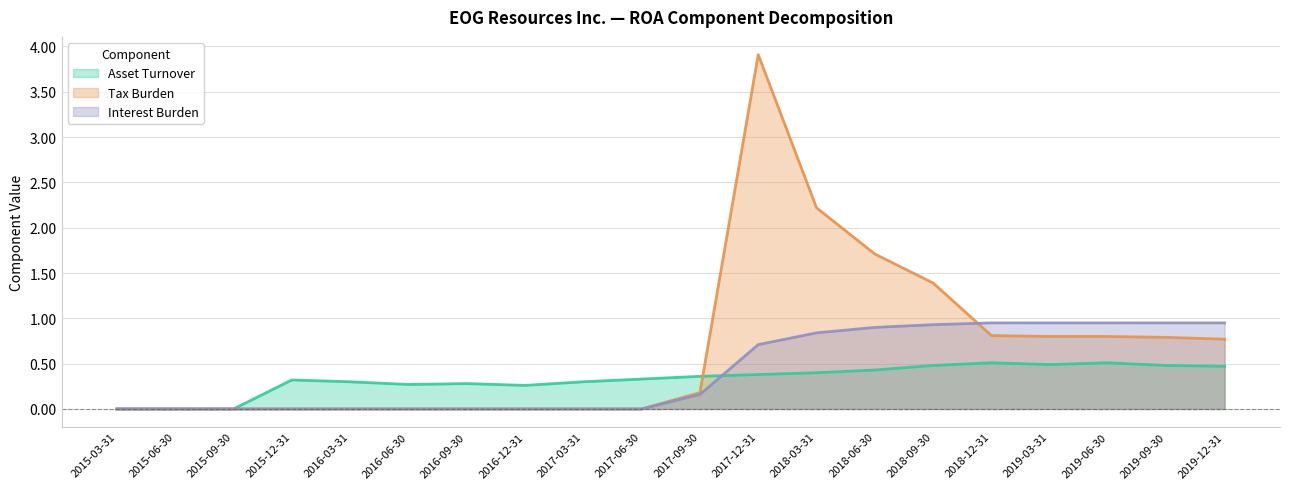

Rank the series at 2017-12-31 from lowest to highest value.

Asset Turnover, Interest Burden, Tax Burden